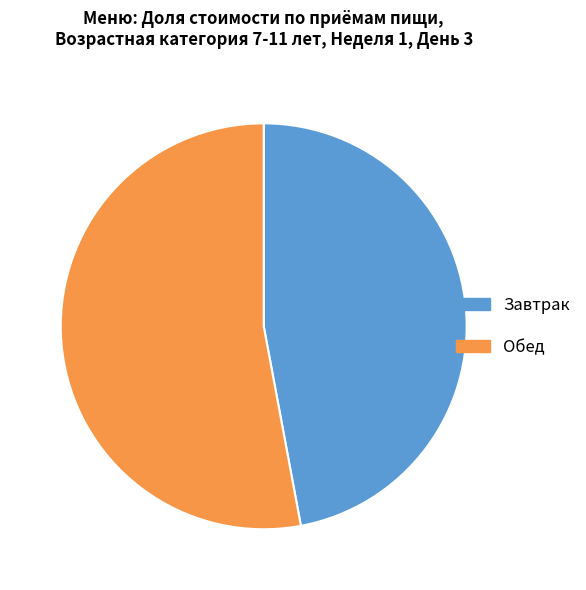

Is it true that Обед is 53% of the pie?

True